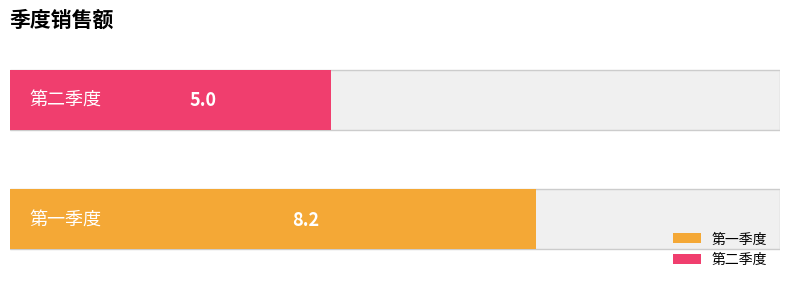

Is it true that the value at 第一季度 is 3.3?

False